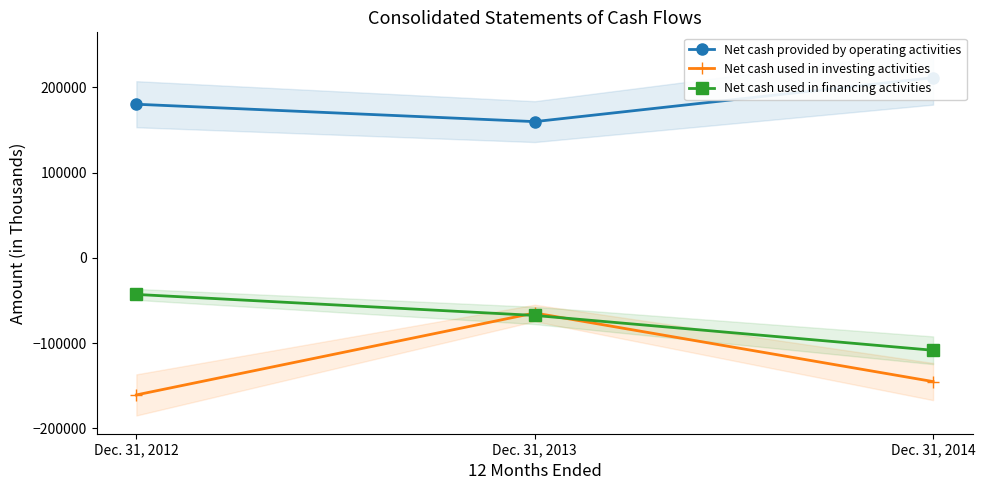

Which series has the widest spread of values?

Net cash used in investing activities